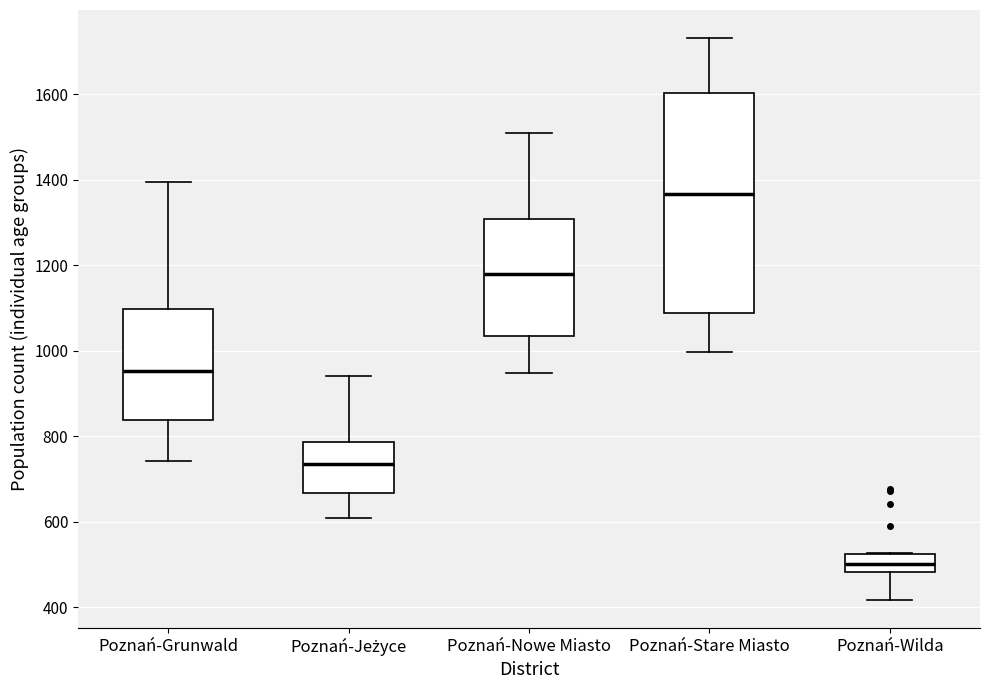

Reading left to right, read every box against the y-axis: the position of its median line, the range the box covers, and the ends of its whiskers. The values are not printed on the chart, so give them approximately, as read against the axis.

Poznań-Grunwald: median 960, box 840 to 1100, whiskers 740 to 1400
Poznań-Jeżyce: median 740, box 660 to 780, whiskers 600 to 940
Poznań-Nowe Miasto: median 1180, box 1040 to 1300, whiskers 940 to 1500
Poznań-Stare Miasto: median 1360, box 1080 to 1600, whiskers 1000 to 1740
Poznań-Wilda: median 500, box 480 to 520, whiskers 420 to 520